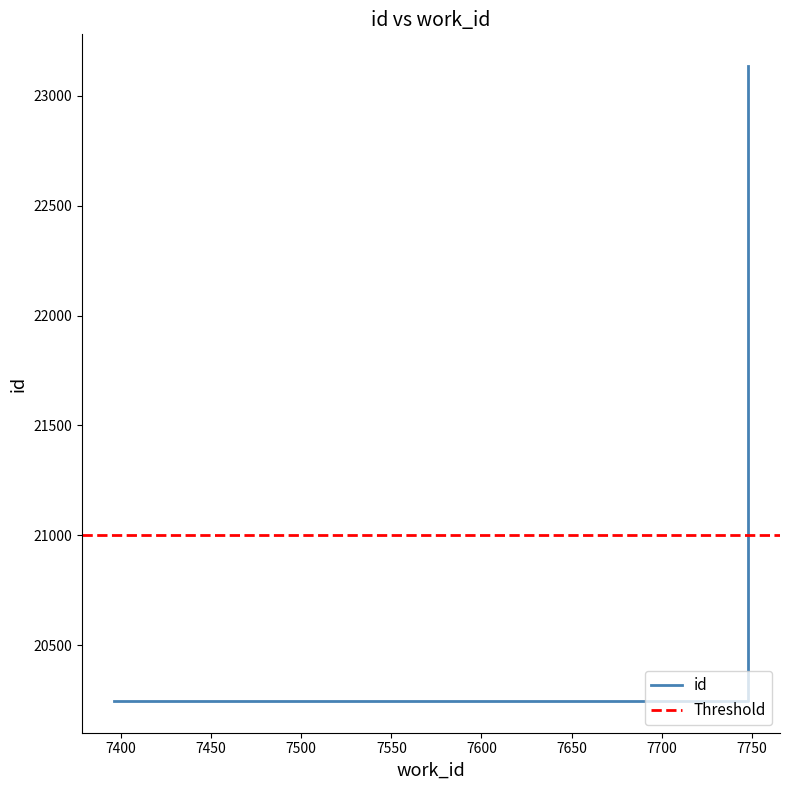

Does the chart have visible grid lines?

No